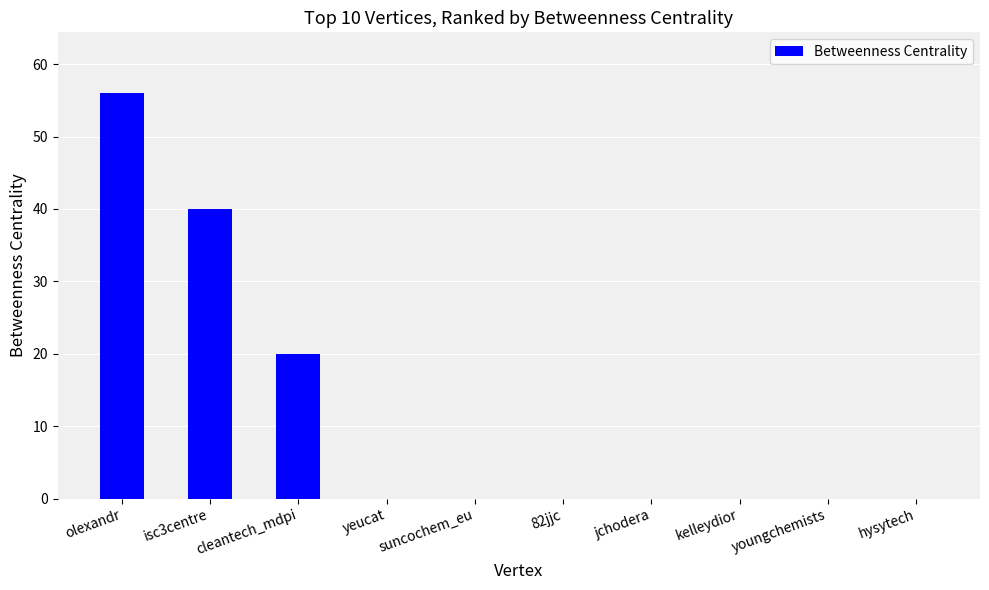

Where is the data nearest to the value 28?

cleantech_mdpi